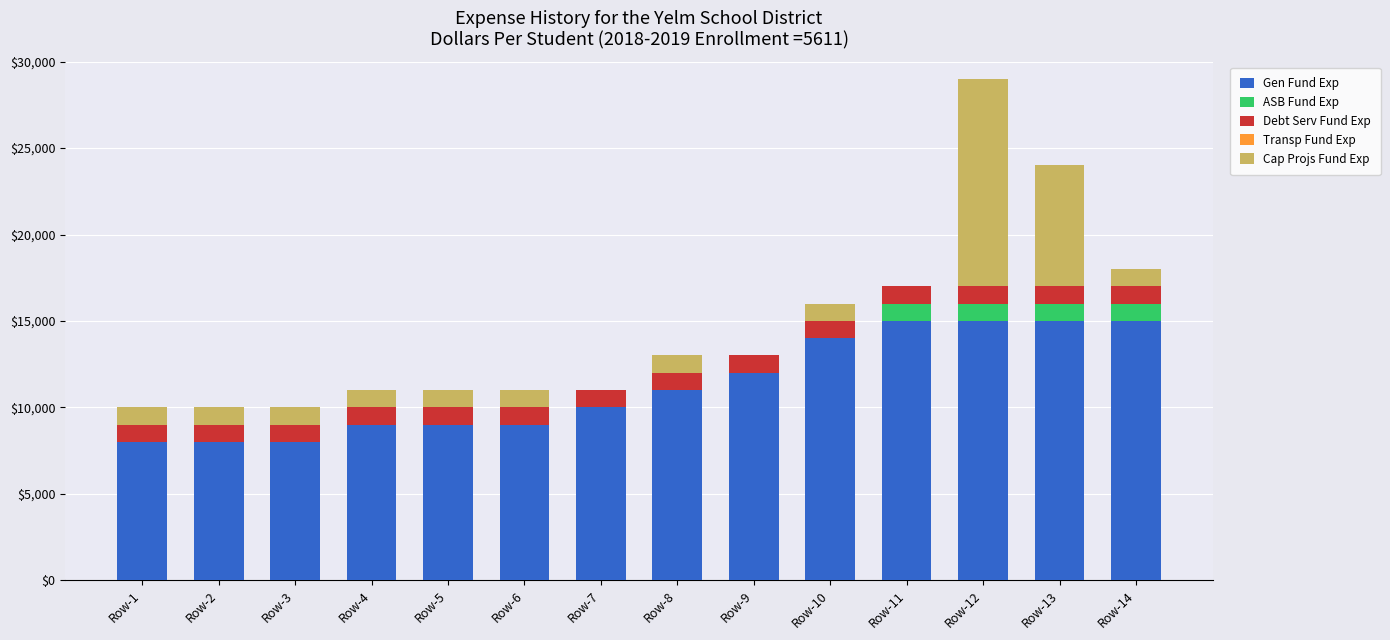

Are the bars grouped side by side (vs. stacked)?

No